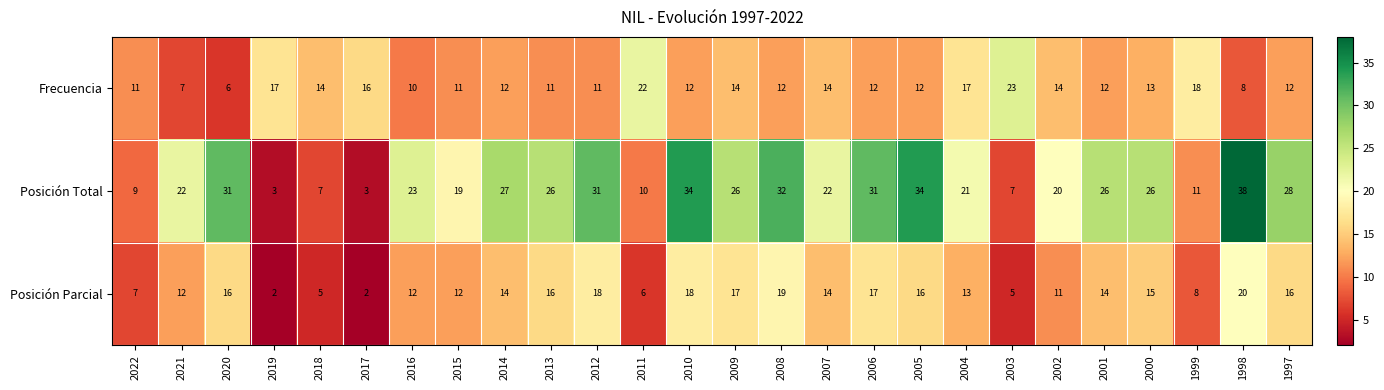

Is it true that Frecuencia equals 5 at 1997?

False